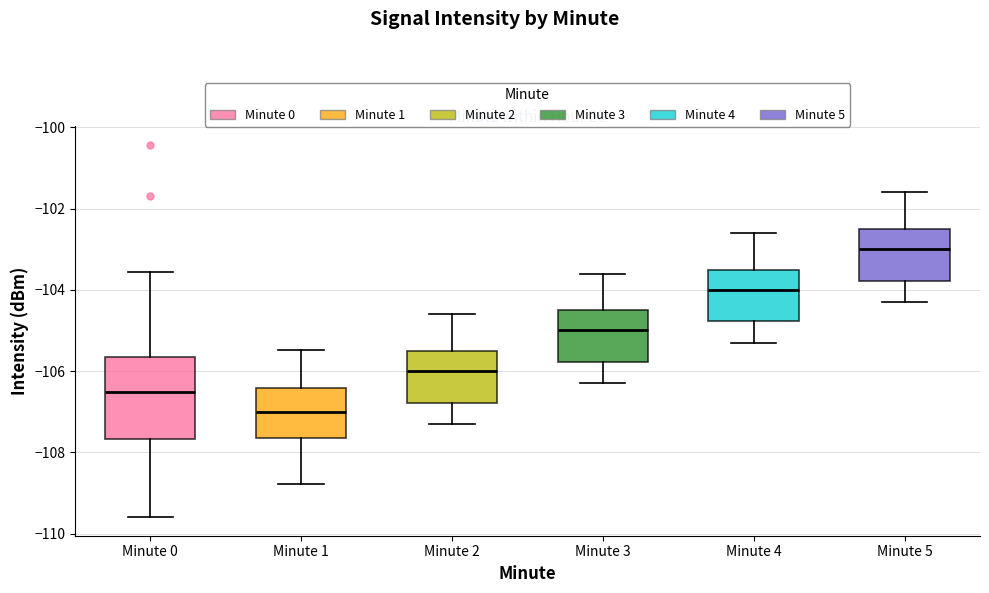

Reading left to right, transcribe this box plot: for each box, give where its median line is, the range the box spans, and where its two whiskers end, as read against the y-axis. The values are not printed on the chart, so give them approximately, as read against the axis.

Minute 0: median -106.6, box -107.6 to -105.6, whiskers -109.6 to -103.6
Minute 1: median -107.0, box -107.6 to -106.4, whiskers -108.8 to -105.4
Minute 2: median -106.0, box -106.8 to -105.4, whiskers -107.2 to -104.6
Minute 3: median -105.0, box -105.8 to -104.4, whiskers -106.2 to -103.6
Minute 4: median -104.0, box -104.8 to -103.4, whiskers -105.2 to -102.6
Minute 5: median -103.0, box -103.8 to -102.4, whiskers -104.2 to -101.6